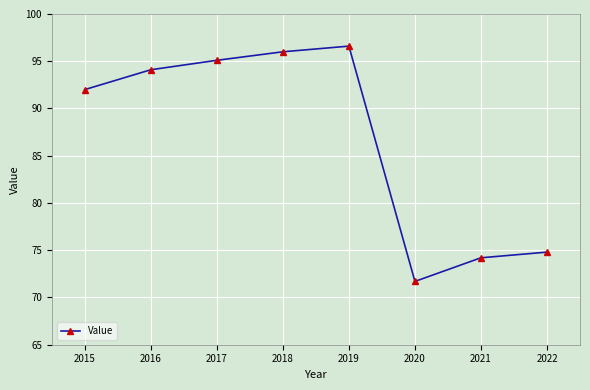

What is the difference between the maximum and second lowest values?

22.4